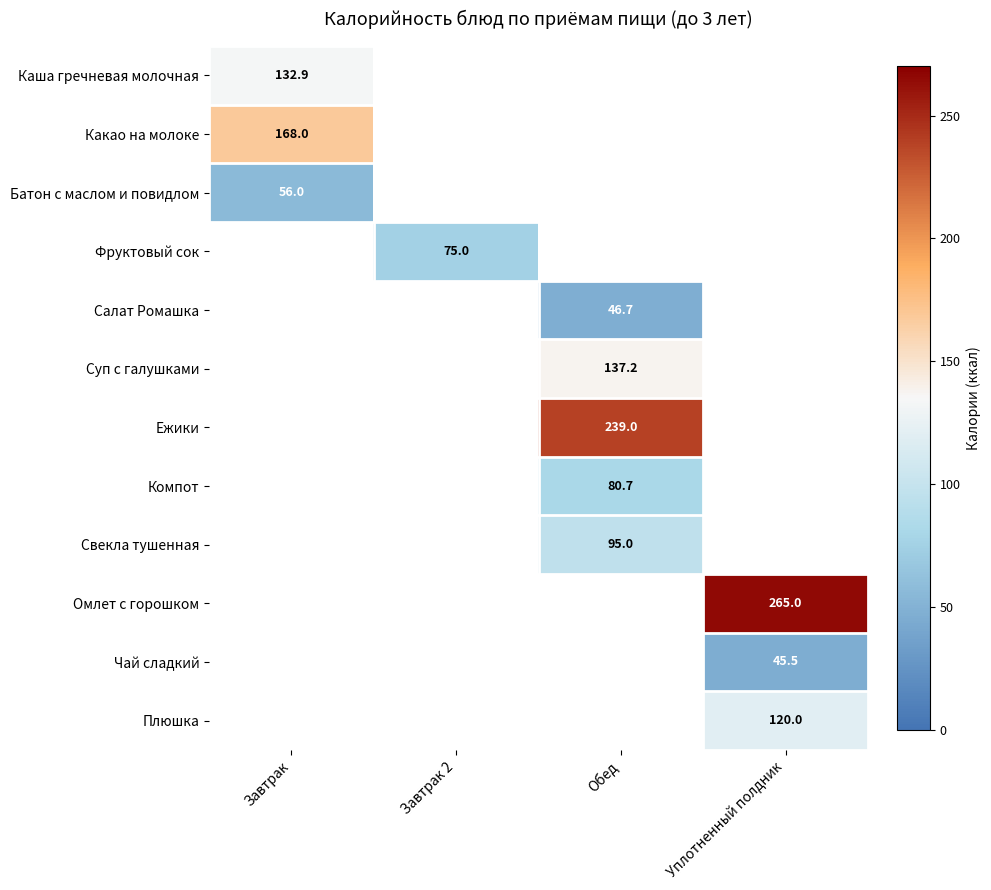

The Каша гречневая молочная series shows 235.0 at Завтрак. True or false?

False